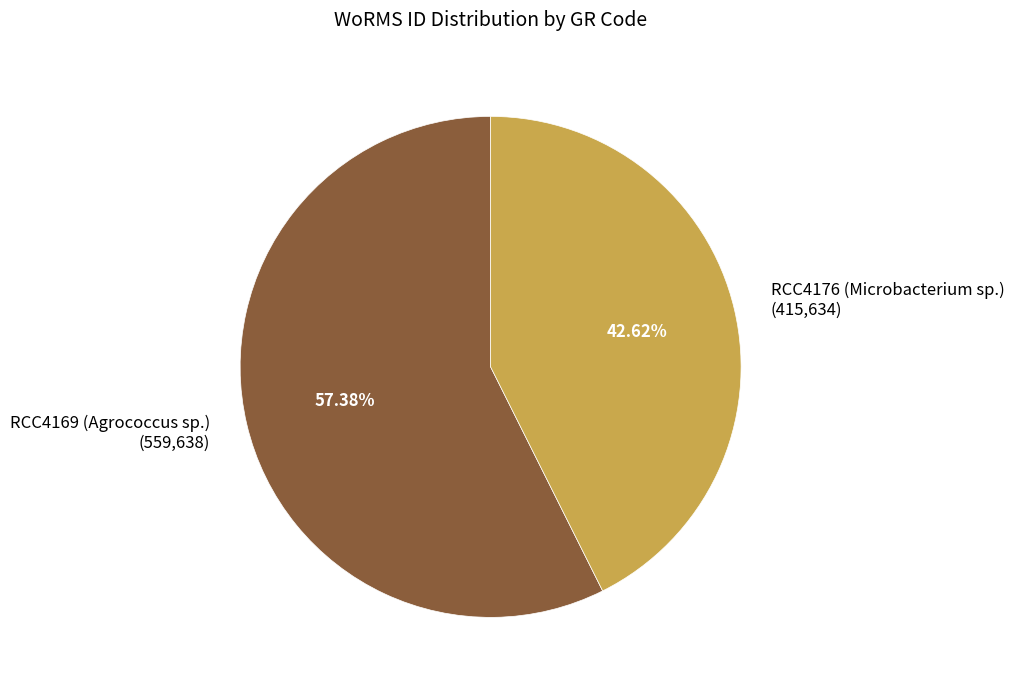

Rank the categories by value from lowest to highest.

RCC4176 (Microbacterium sp.), RCC4169 (Agrococcus sp.)